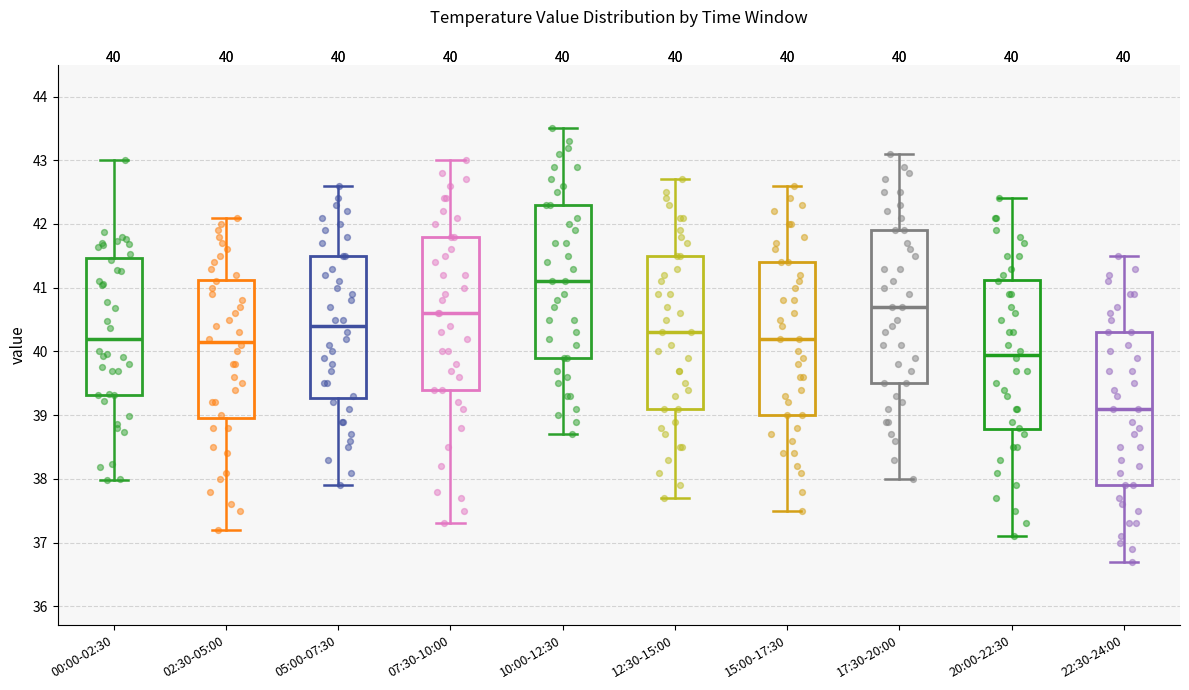

Which box's median line is the highest?

10:00-12:30